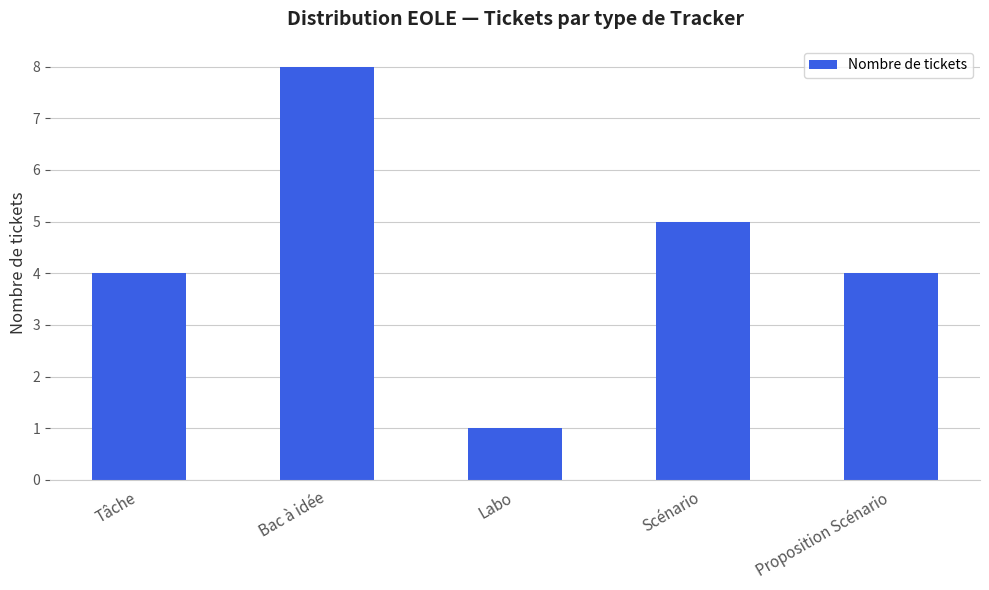

What is the sum of all values?

22